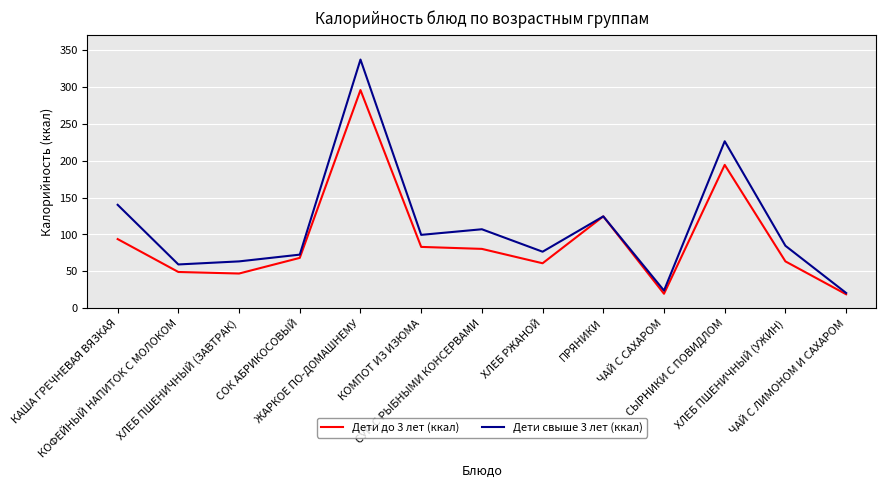

What is the minimum value for Дети до 3 лет (ккал)?

18.9